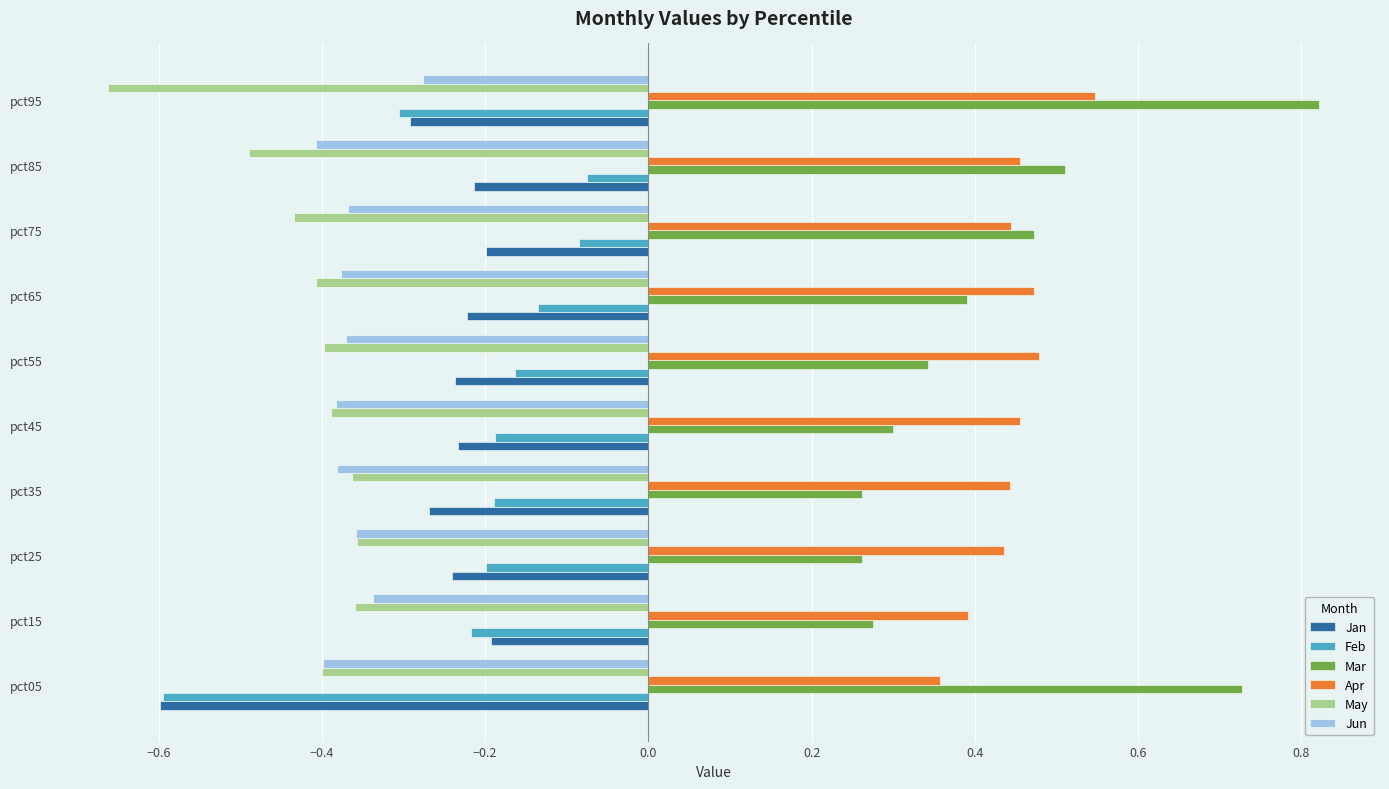

Which series has the widest spread of values?

Mar